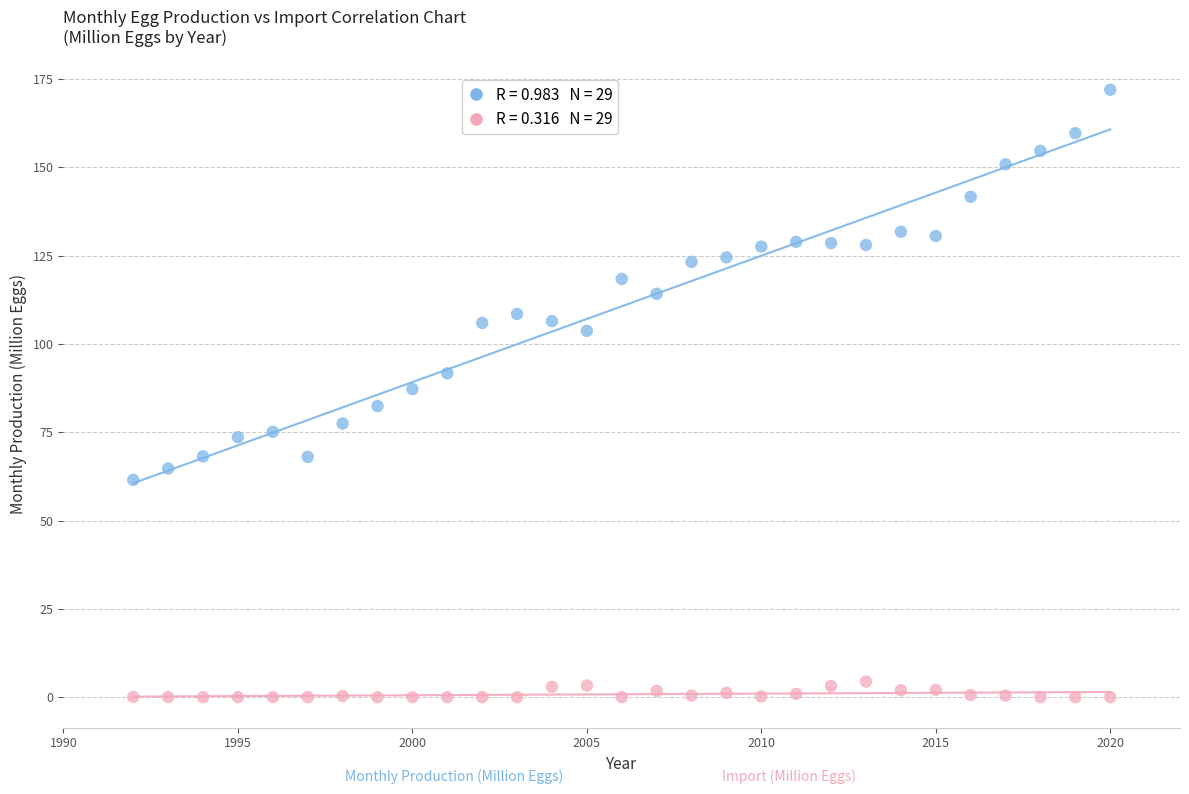

Across all data points, what is the range of X values (max minus min)?

28.0